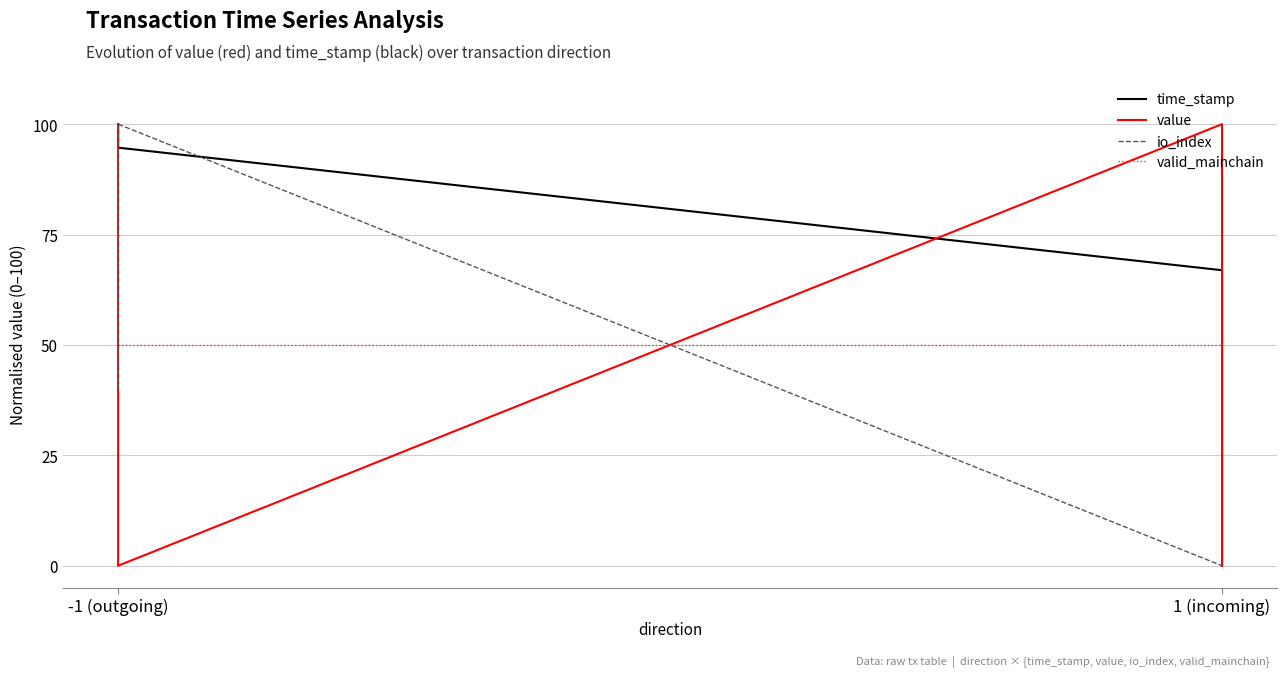

Which label corresponds to the largest value in the chart?

-1 (outgoing)